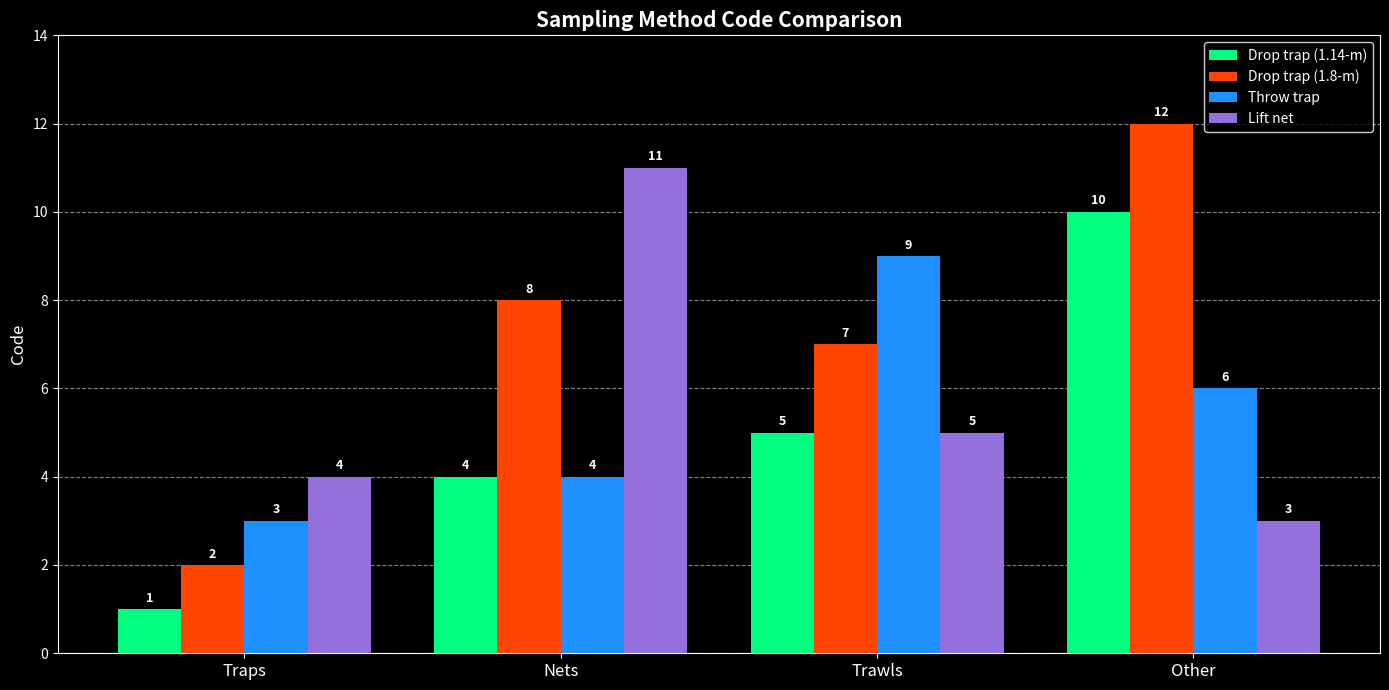

What are all the series names shown in the legend?

Drop trap (1.14-m), Drop trap (1.8-m), Throw trap, Lift net